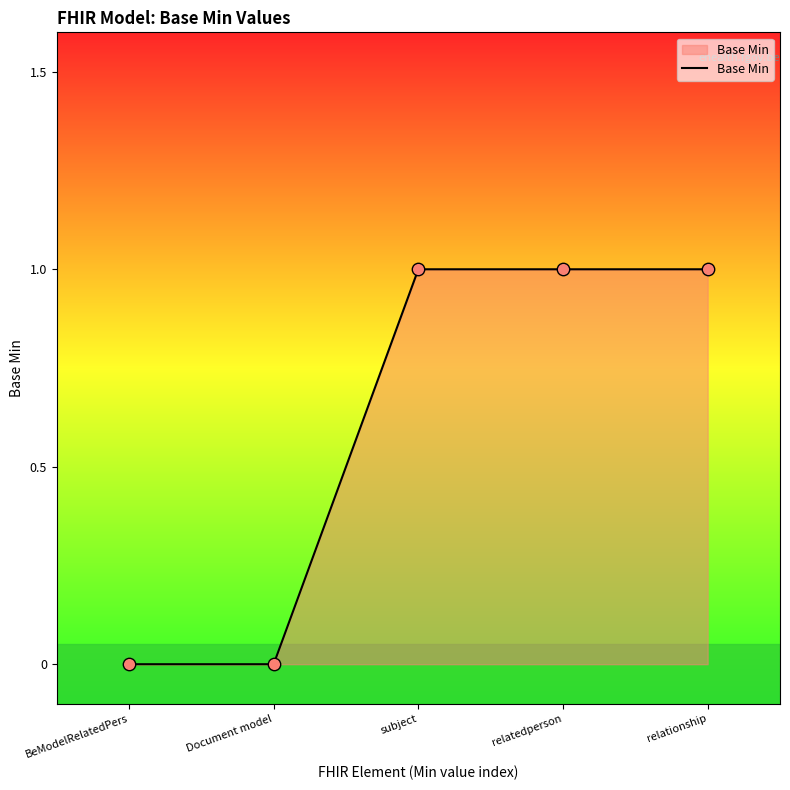

What is the change in value from BeModelRelatedPers to subject?

+1